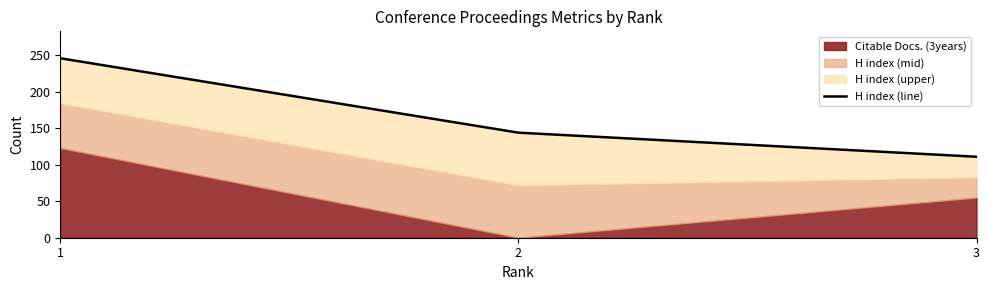

What is the ratio of the value at 2 to the value at 1?

0.6